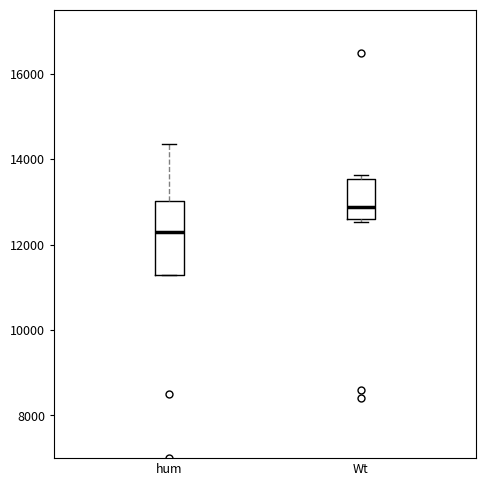

Reading left to right, read every box against the y-axis: the position of its median line, the range the box covers, and the ends of its whiskers. The values are not printed on the chart, so give them approximately, as read against the axis.

hum: median 12400, box 11200 to 13000, whiskers 11200 to 14400
Wt: median 12800, box 12600 to 13600, whiskers 12600 (just below the box's lower edge) to 13600 (just above the box's upper edge)